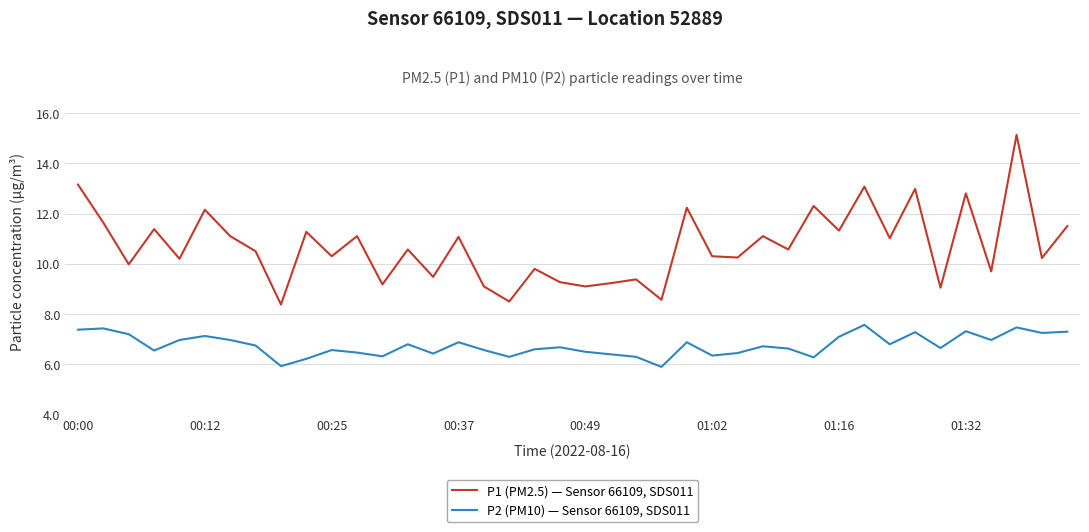

What is the smallest value displayed?

5.9